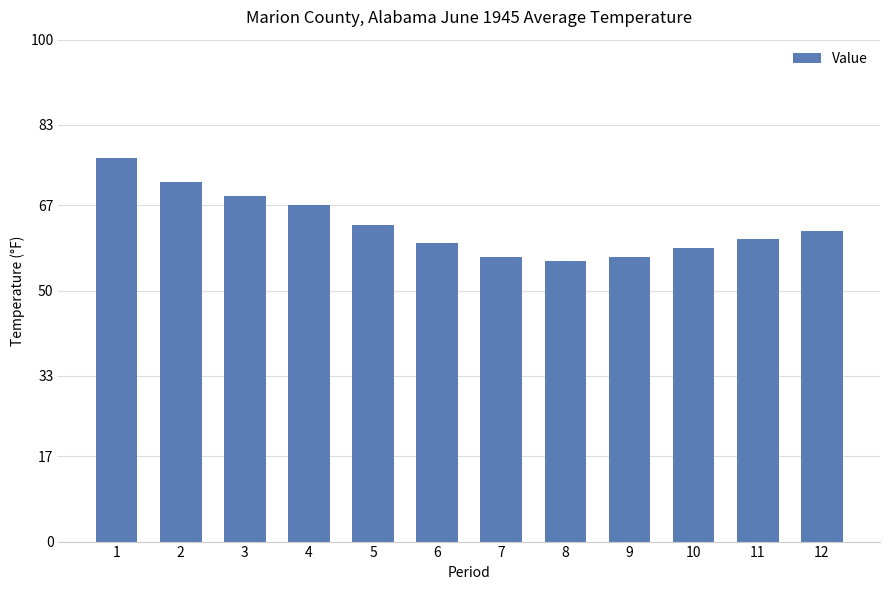

The chart shows a value of 120.9 at 2. True or false?

False